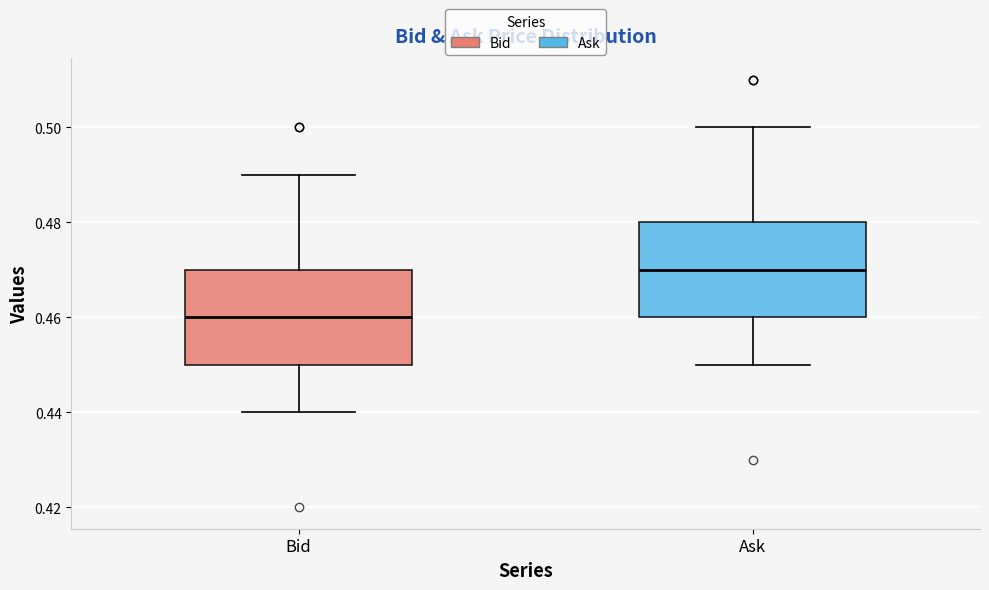

Reading left to right, read every box against the y-axis: the position of its median line, the range the box covers, and the ends of its whiskers. The values are not printed on the chart, so give them approximately, as read against the axis.

Bid: median 0.46, box 0.45 to 0.47, whiskers 0.44 to 0.49
Ask: median 0.47, box 0.46 to 0.48, whiskers 0.45 to 0.50